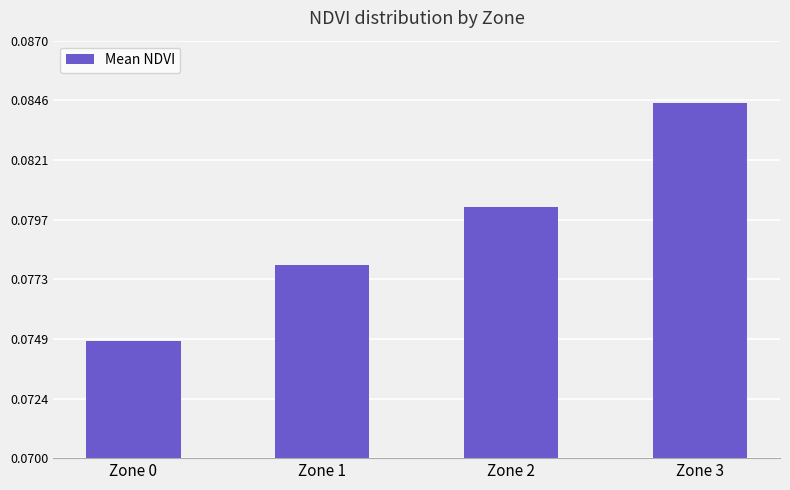

List the labels in order of value, smallest first.

Zone 0, Zone 1, Zone 2, Zone 3